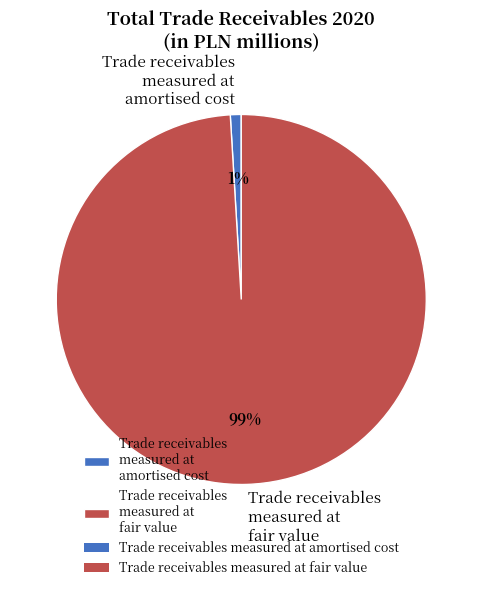

What percentage is the Trade receivables measured at fair value slice, to the nearest percent?

99%